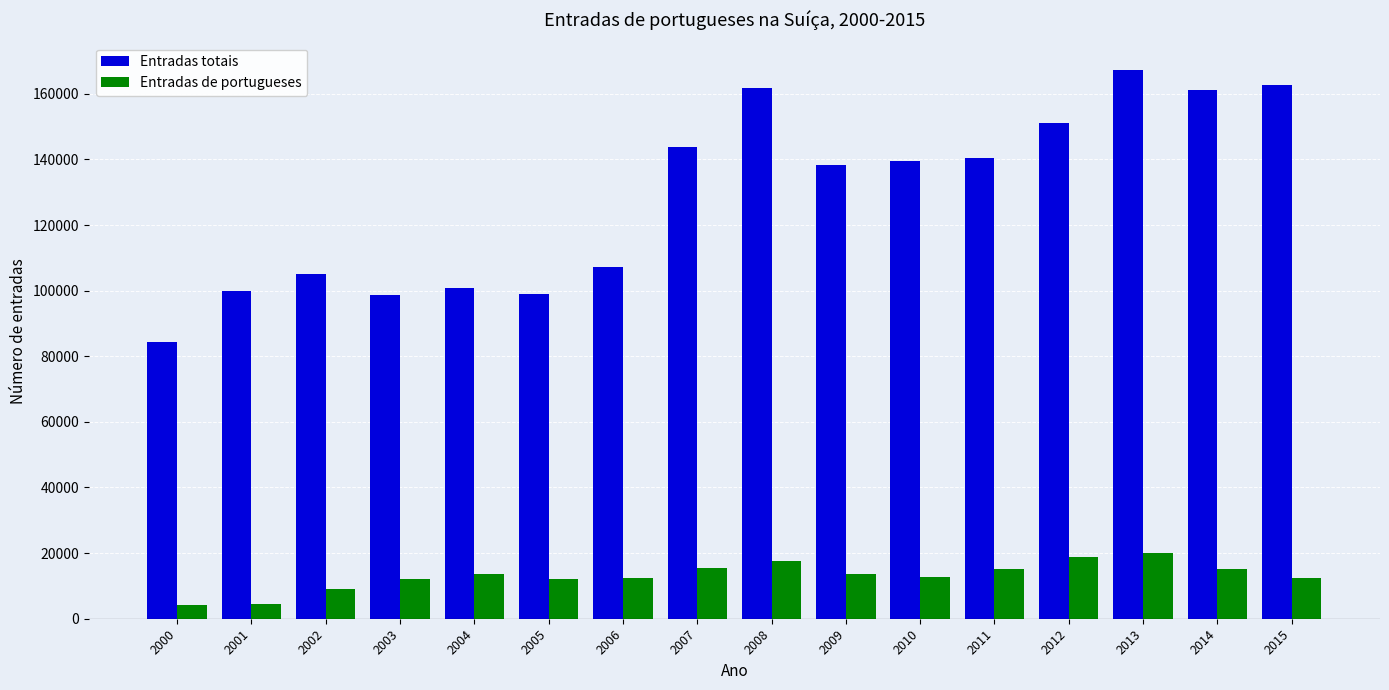

What is the sum of the Entradas totais values at 2006 and 2015?

269740